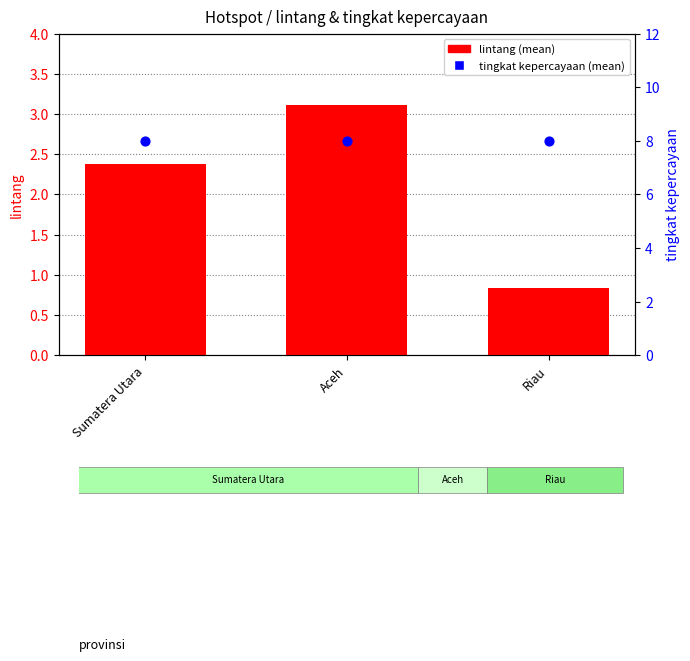

Which series has the largest Y range (max minus min)?

lintang (mean)